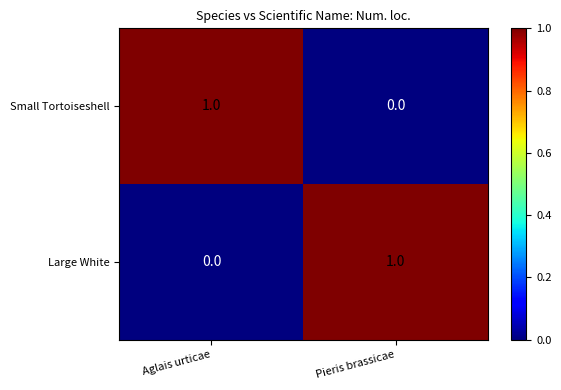

The Small Tortoiseshell series shows 0 at Pieris brassicae. True or false?

True